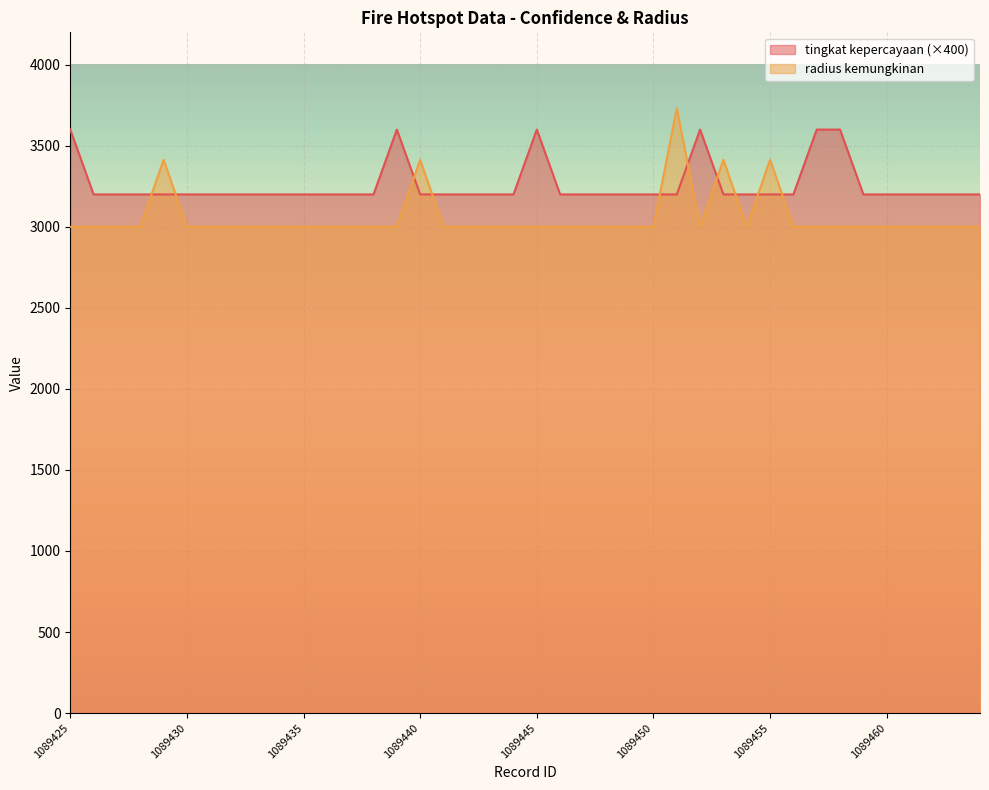

What is the total value across all series at 1089446?

6200